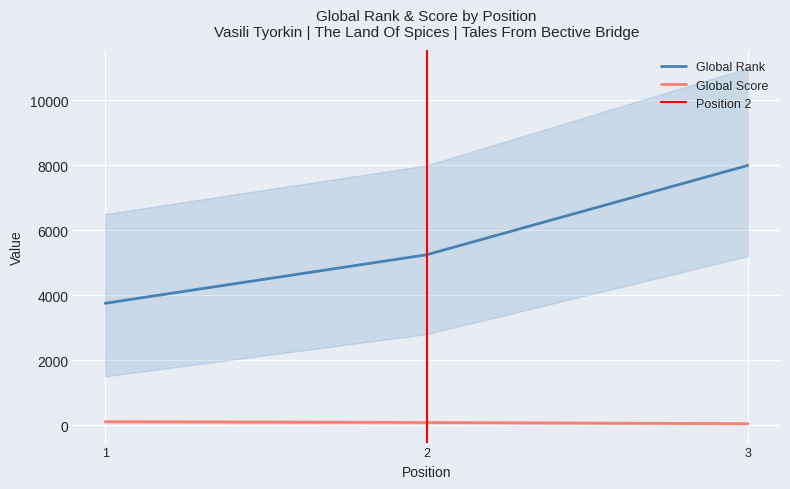

Between 2 and 3, which series saw the biggest shift?

Global Rank